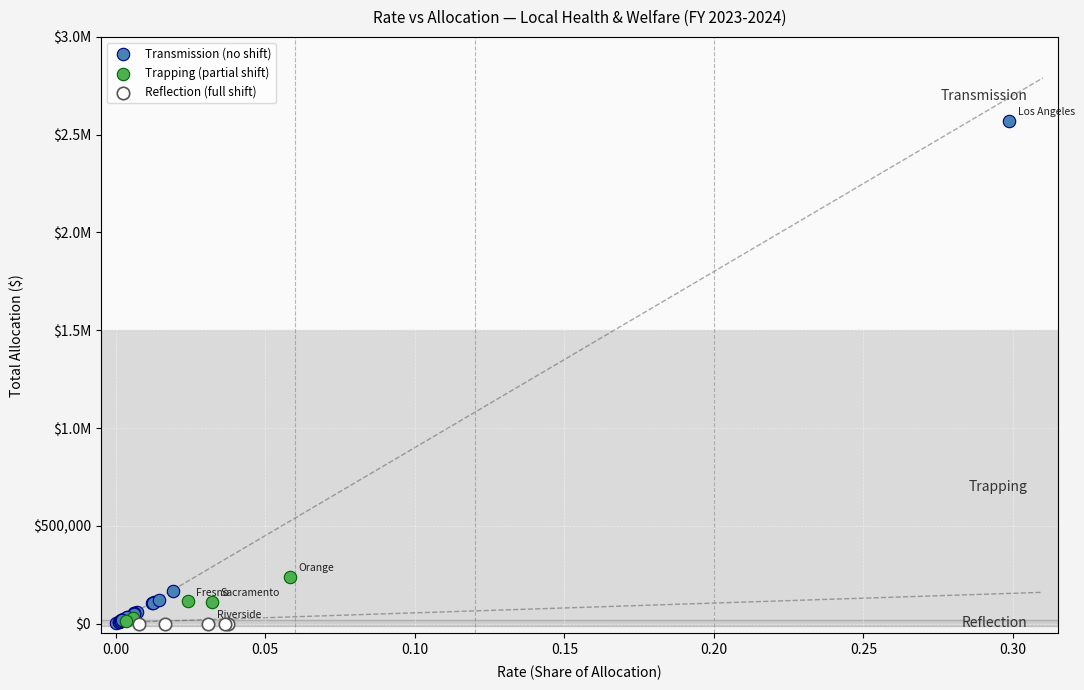

What are all the series names shown in the legend?

Transmission (no shift), Trapping (partial shift), Reflection (full shift)